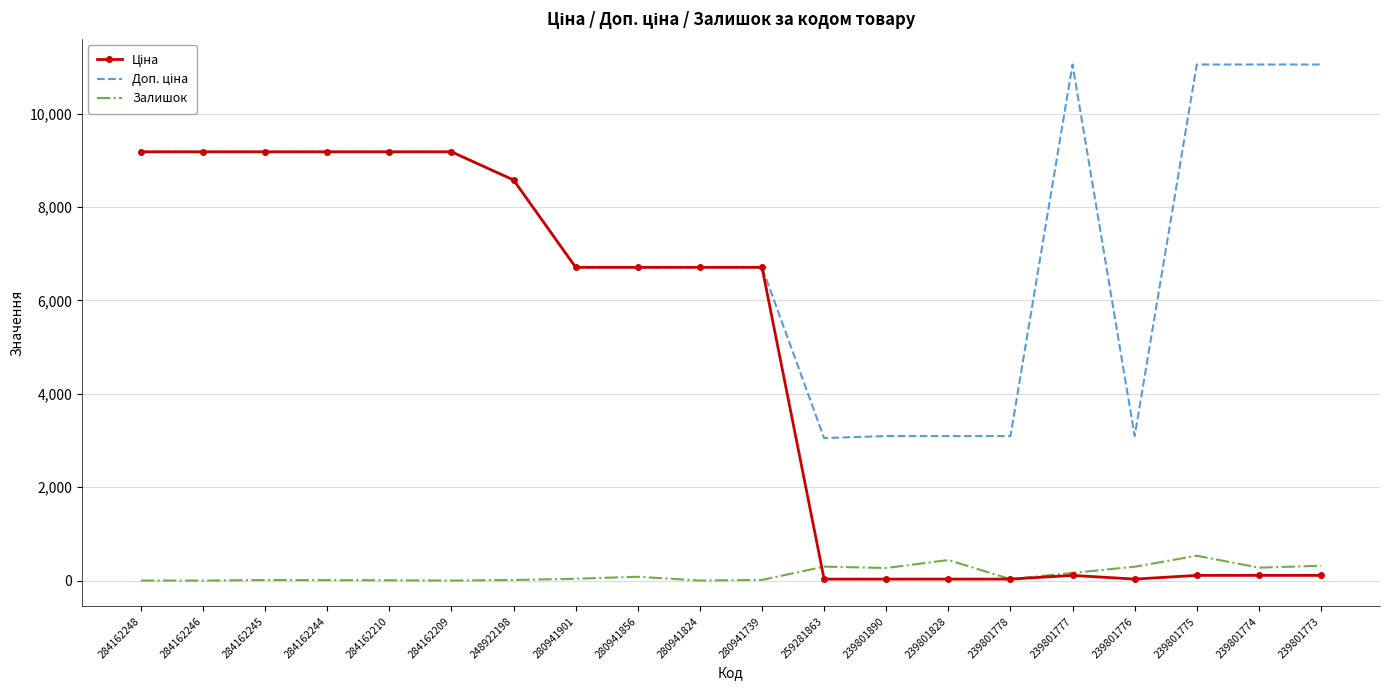

The Залишок series shows 12.0 at 248922198. True or false?

True